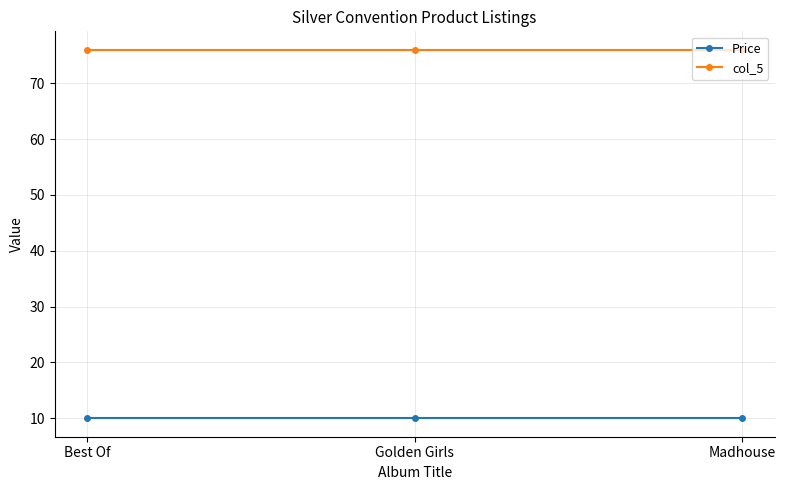

True or false: Price has a value of 13.8 at Golden Girls.

False